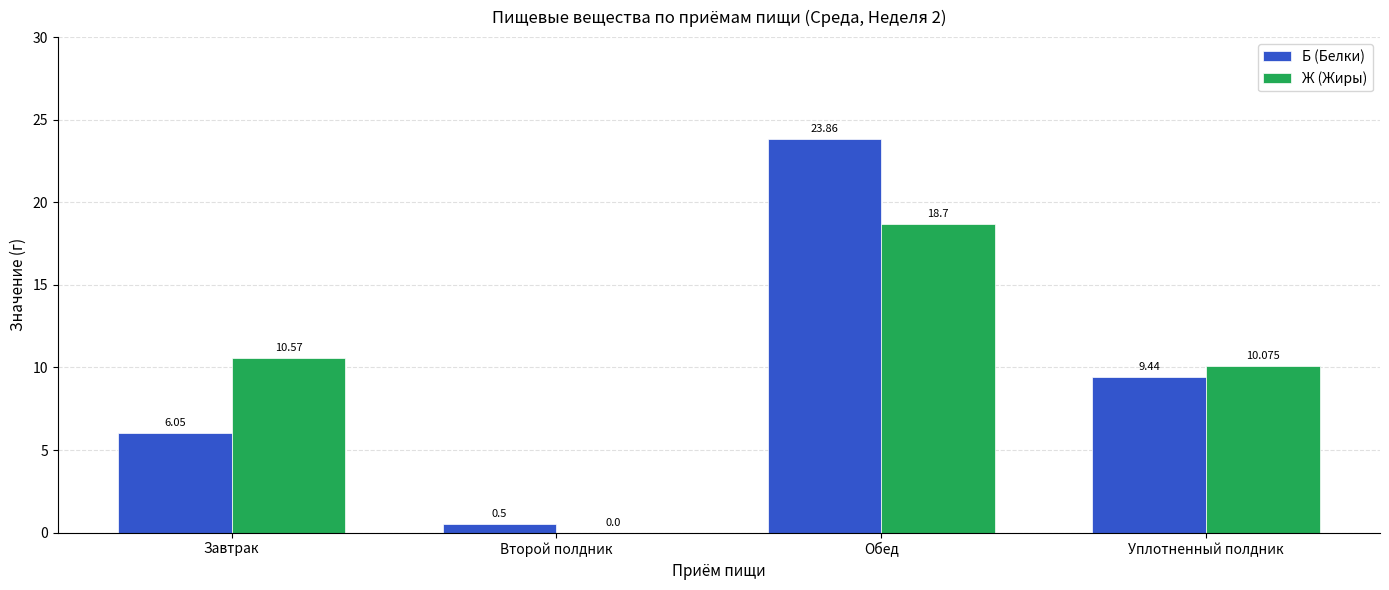

At which category is the sum across all series the highest?

Обед